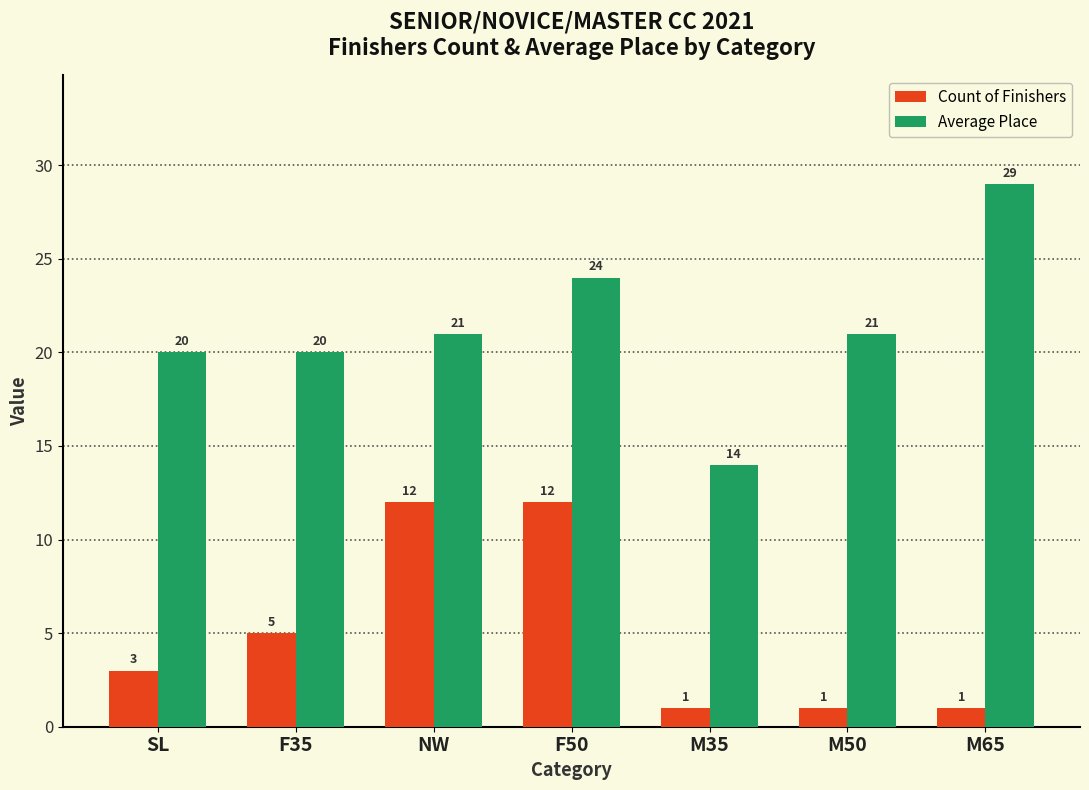

Is it true that Count of Finishers equals 1 at M50?

True